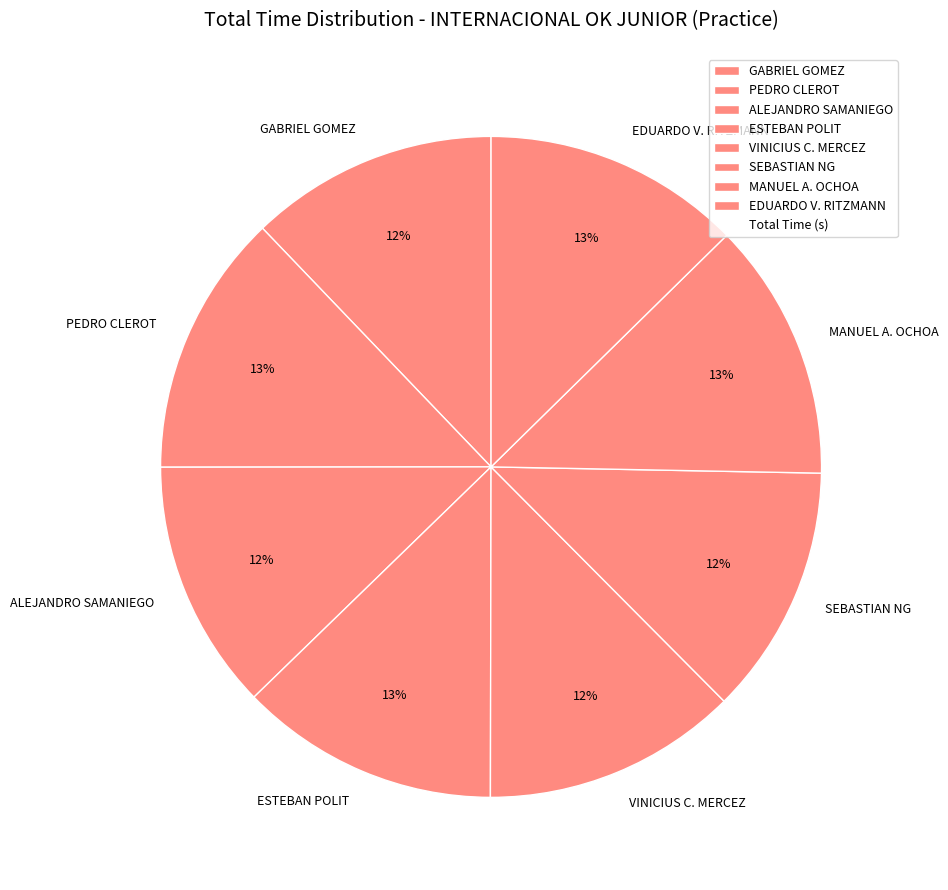

Combined, do EDUARDO V. RITZMANN and PEDRO CLEROT account for over 50%?

No